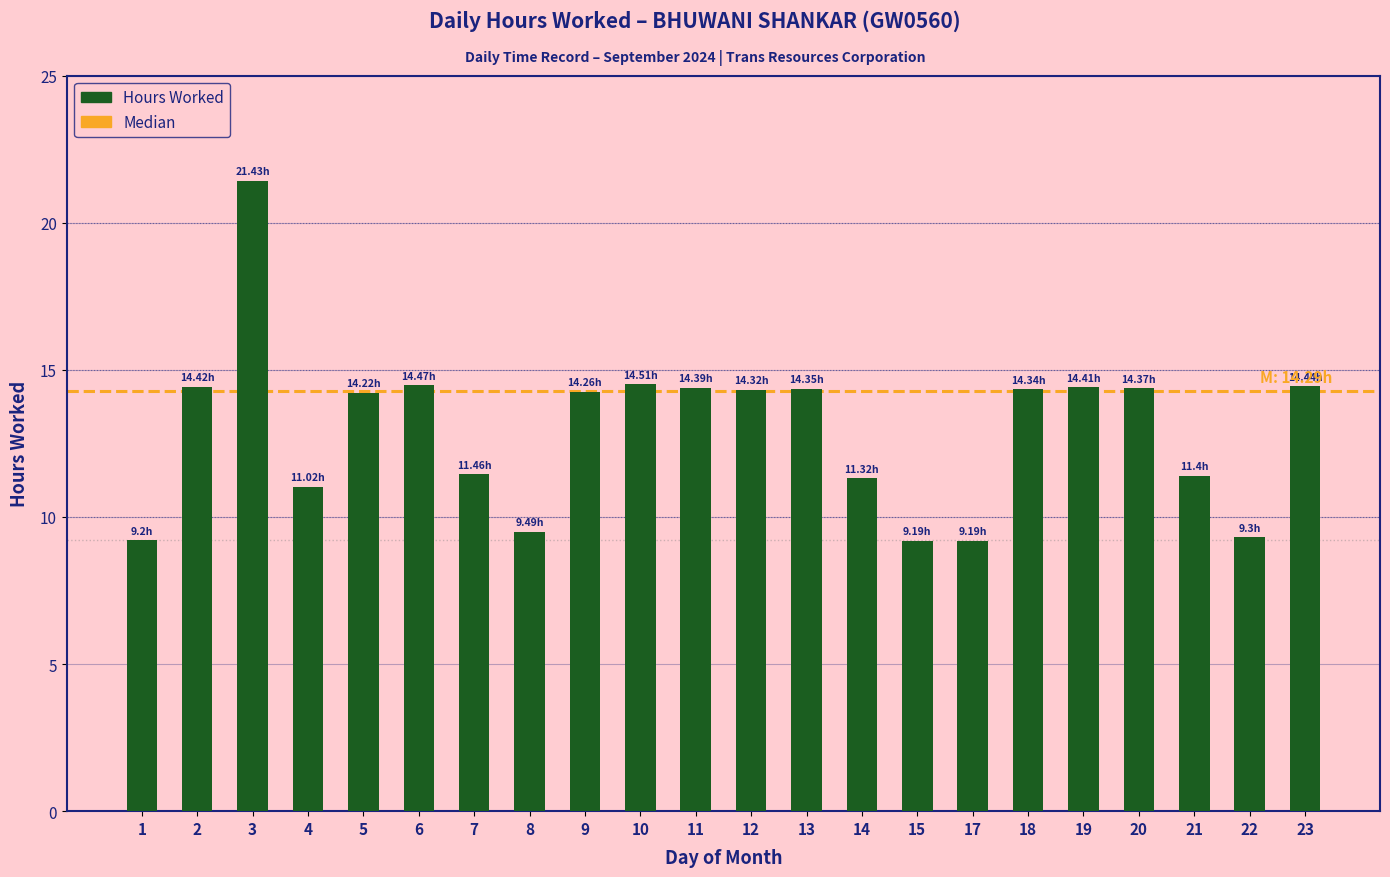

What is the change in value from 18 to 19?

+0.1